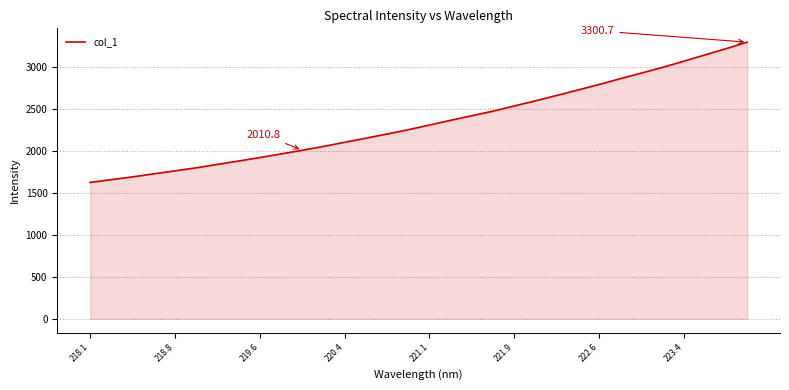

What is the greatest value displayed?

3300.7